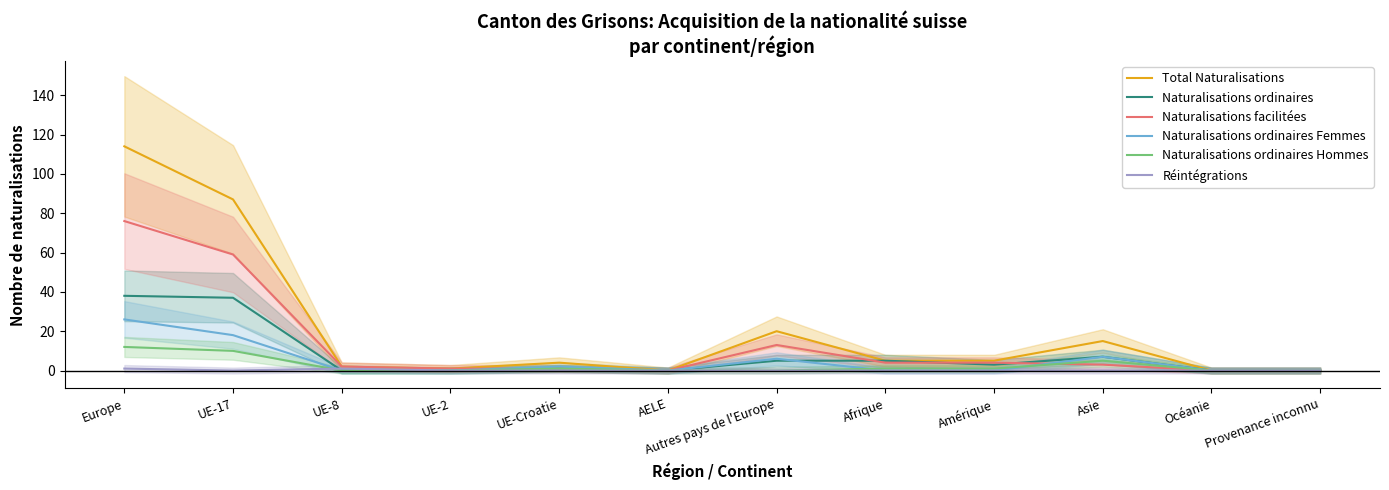

The value of Naturalisations facilitées at Afrique is 3. True or false?

False